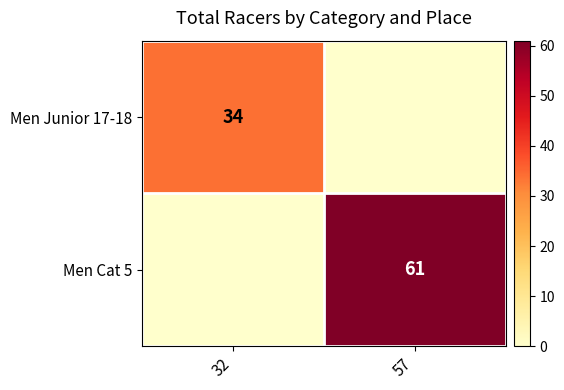

Is it true that Men Cat 5 equals 61 at 57?

True